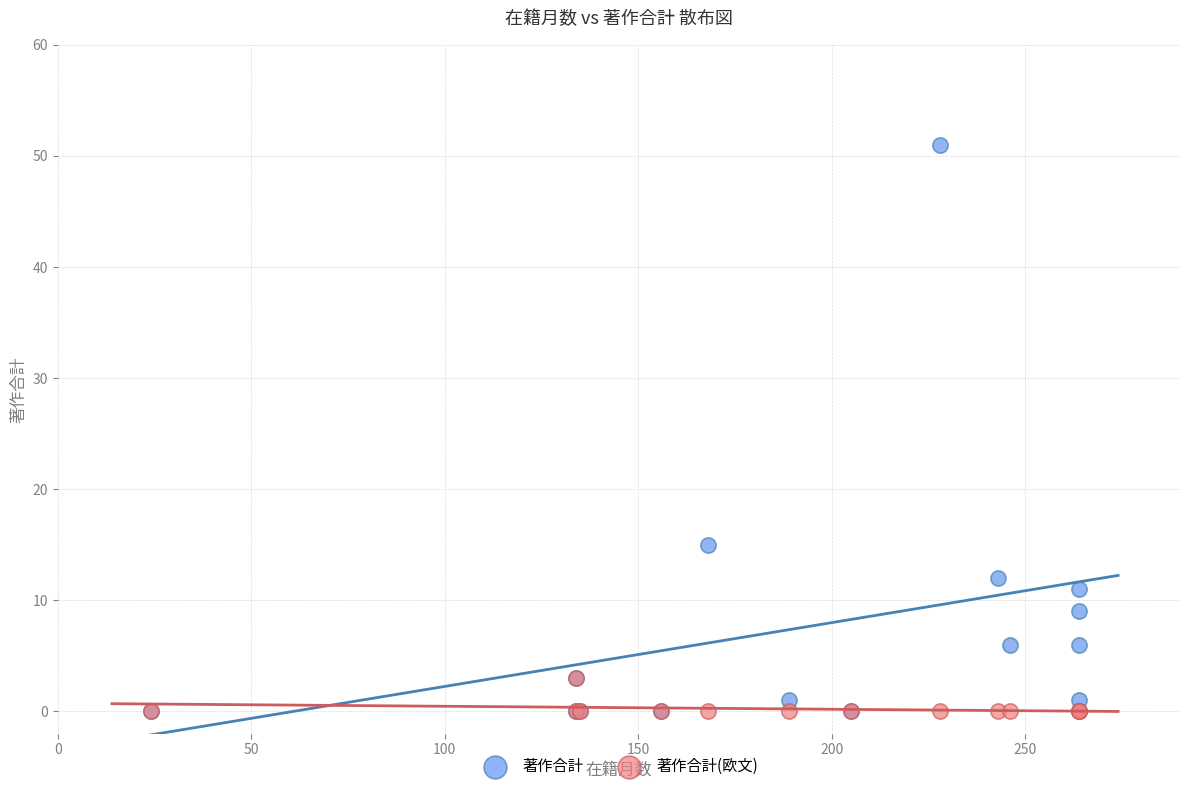

Which series has the widest spread of Y values?

著作合計